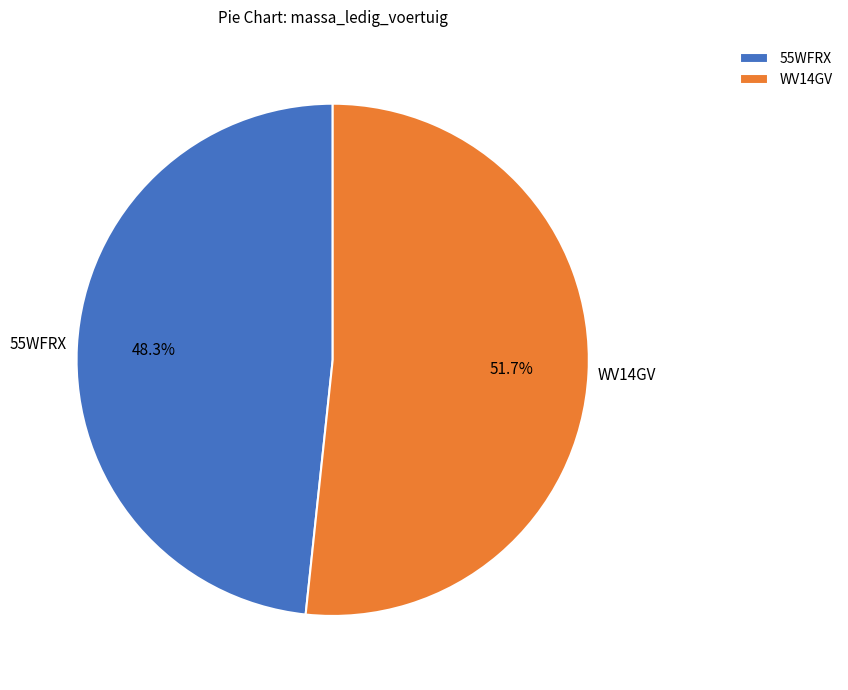

What percentage is the 55WFRX slice, to the nearest percent?

48%